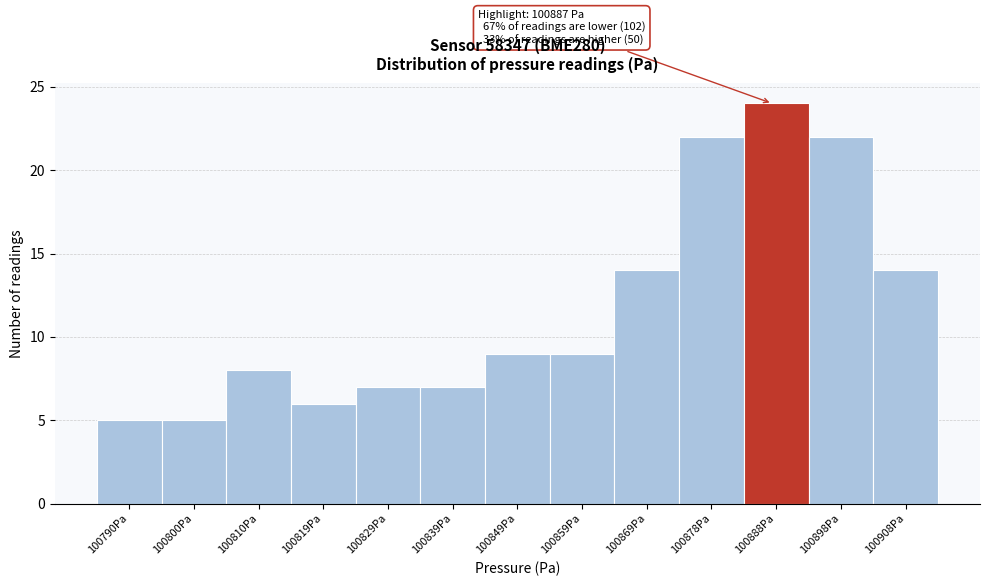

Over which range of the x-axis is the bar tallest?

100883 to 100893